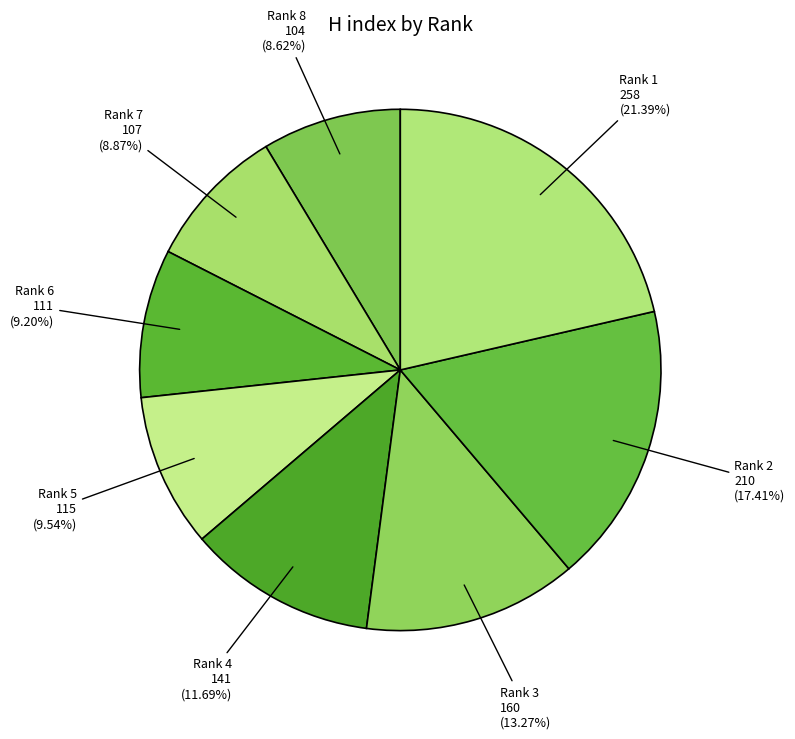

How many segments does this pie chart have?

8